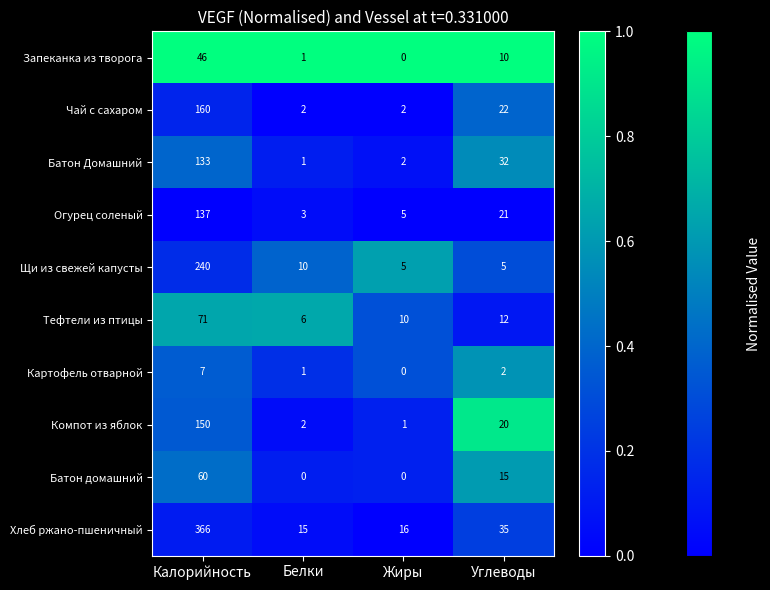

At which category does the chart reach its peak across all series?

Калорийность